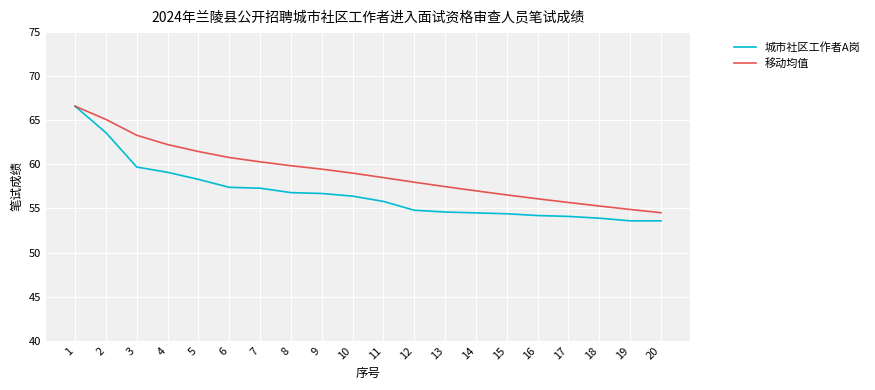

Which series has the largest total across all categories?

移动均值